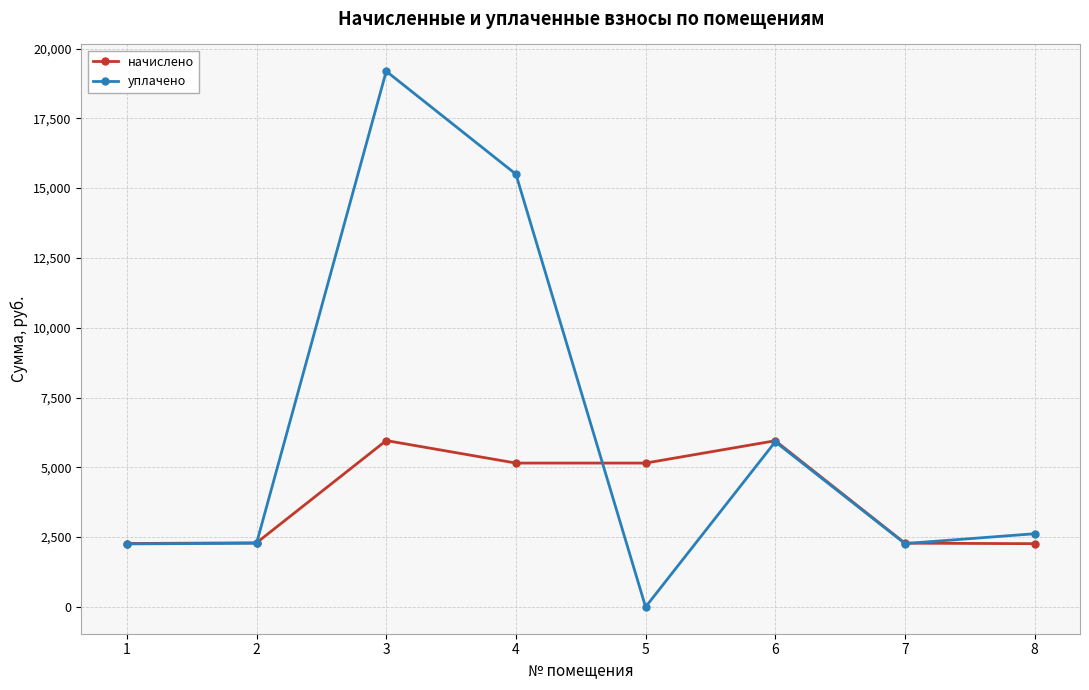

What is the value of the уплачено point at the 8th from the left?

2621.9